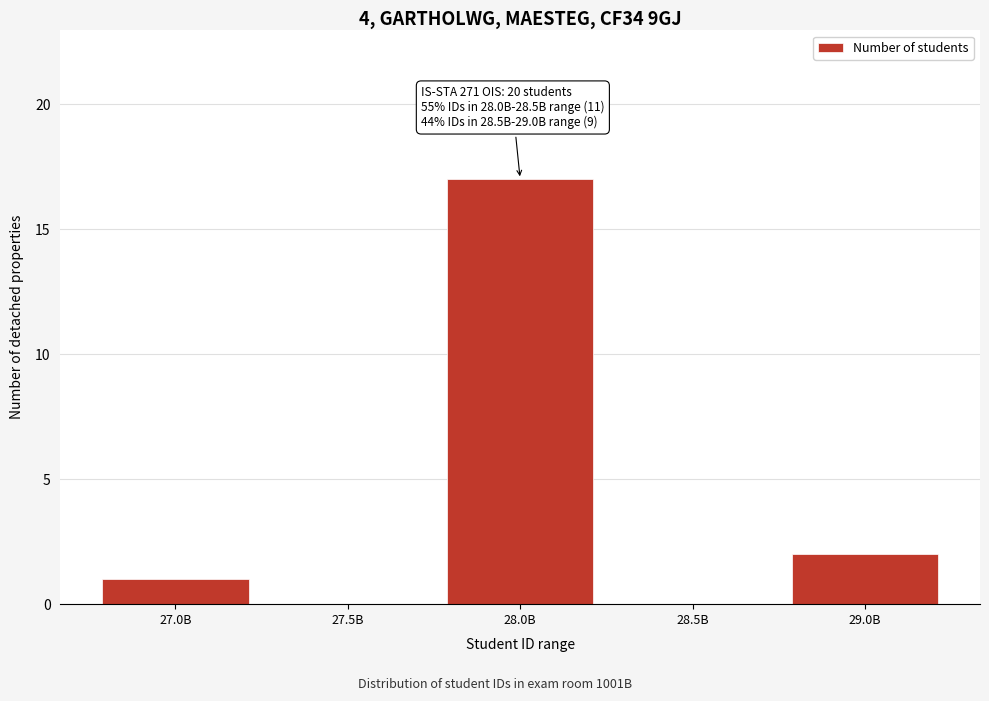

Reading right to left, what are all the values shown in this chart?

29.0B=2	28.5B=0	28.0B=17	27.5B=0	27.0B=1